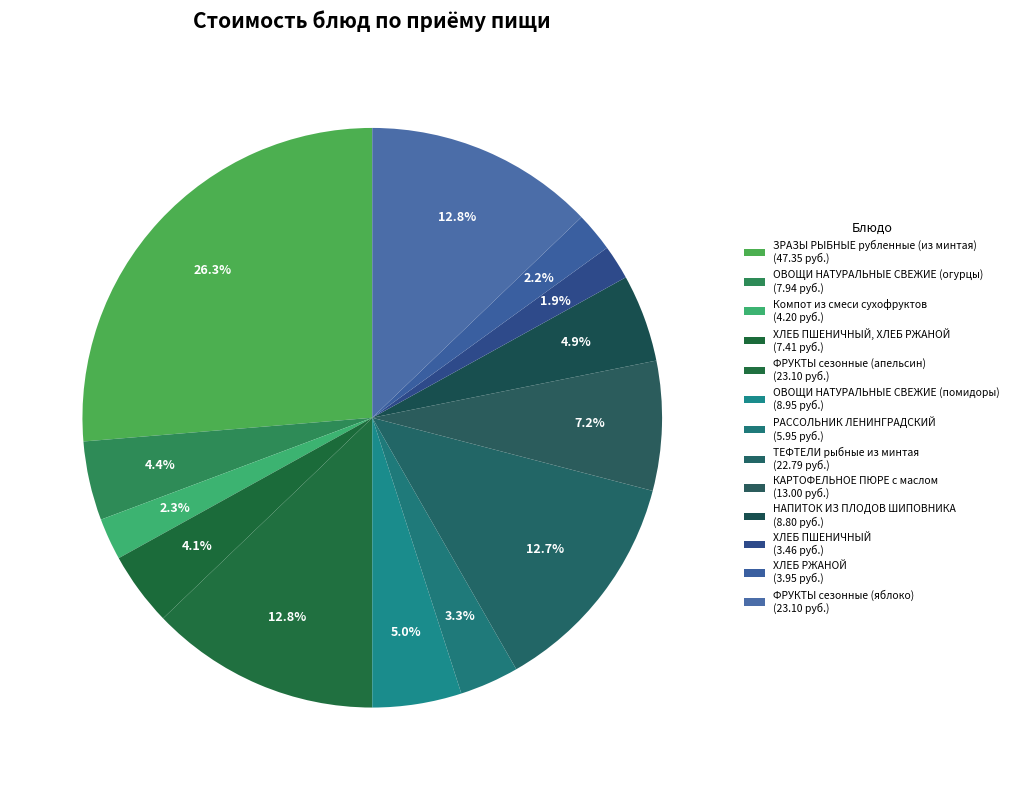

How many slices are in this pie chart?

13